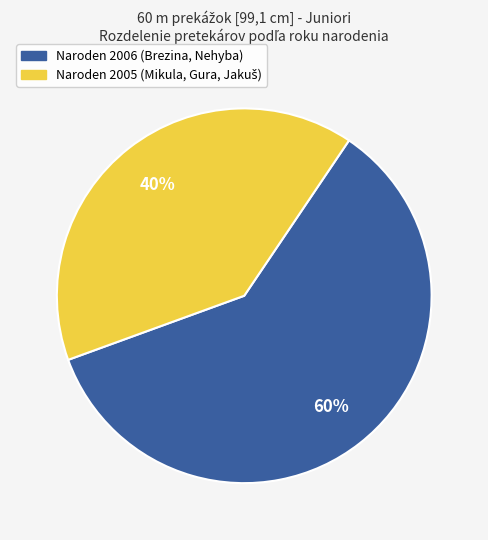

To the nearest percent, what is the difference between the largest and smallest slice percentages?

20%